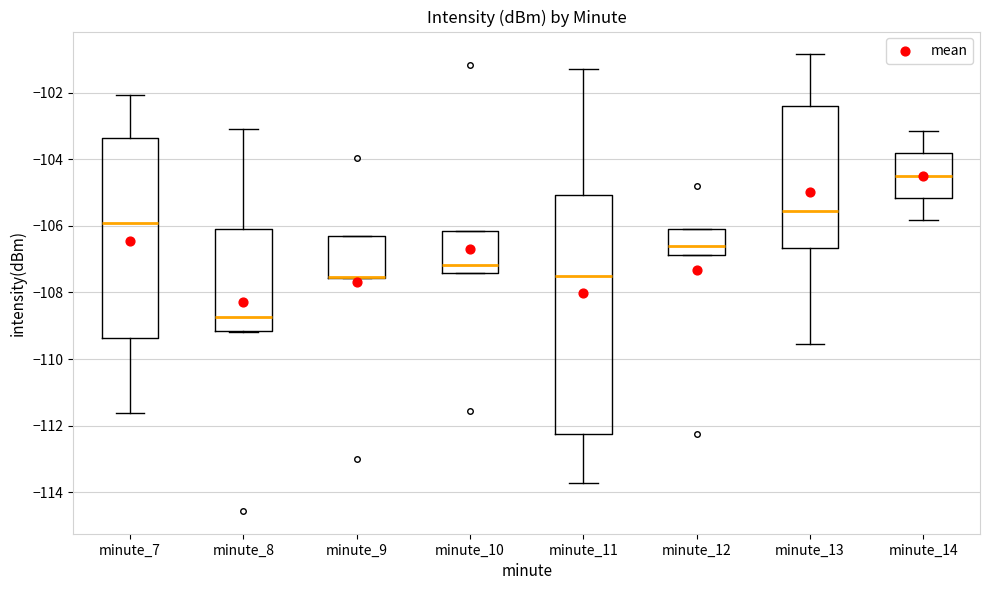

Reading left to right, transcribe this box plot: for each box, give where its median line is, the range the box spans, and where its two whiskers end, as read against the y-axis. The values are not printed on the chart, so give them approximately, as read against the axis.

minute_7: median -106.0, box -109.4 to -103.4, whiskers -111.6 to -102.0
minute_8: median -108.8, box -109.2 to -106.0, whiskers -109.2 to -103.0
minute_9: median -107.6 (drawn on the box's lower edge), box -107.6 to -106.4, whiskers -107.6 to -106.4
minute_10: median -107.2, box -107.4 to -106.2, whiskers -107.4 to -106.2
minute_11: median -107.4, box -112.2 to -105.0, whiskers -113.8 to -101.2
minute_12: median -106.6, box -106.8 to -106.0, whiskers -106.8 to -106.0
minute_13: median -105.6, box -106.6 to -102.4, whiskers -109.6 to -100.8
minute_14: median -104.4, box -105.2 to -103.8, whiskers -105.8 to -103.2